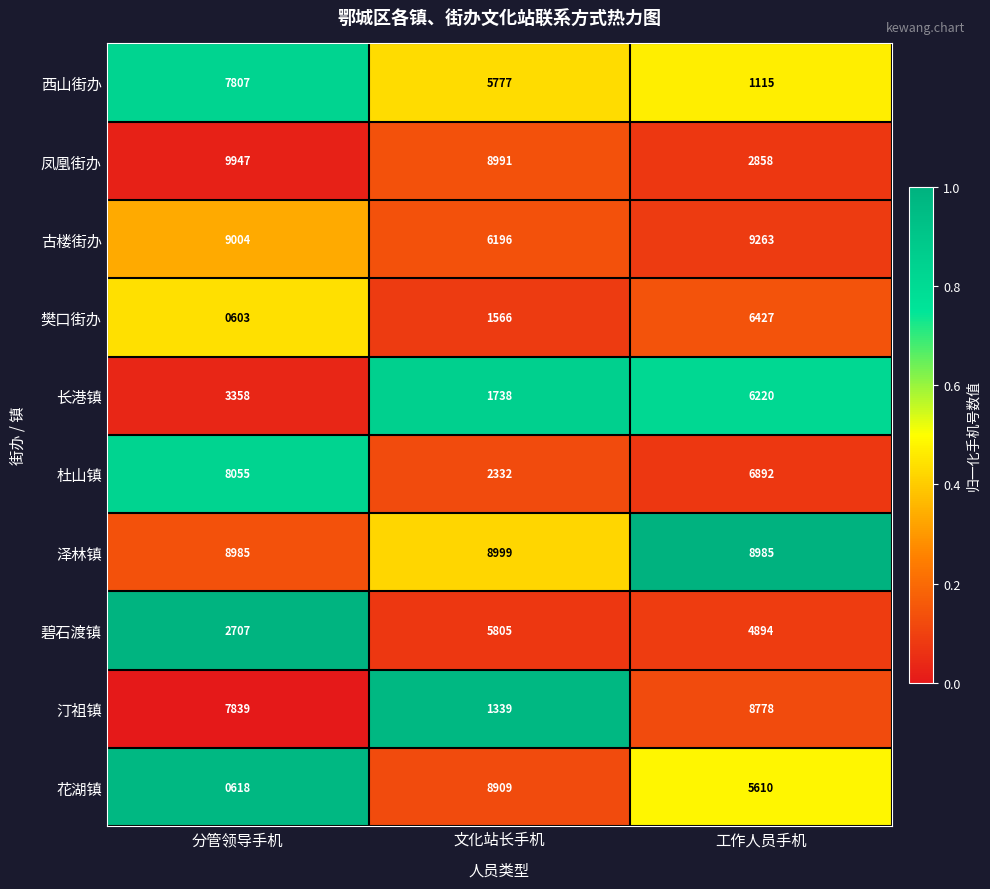

Which series has the widest spread of values?

花湖镇